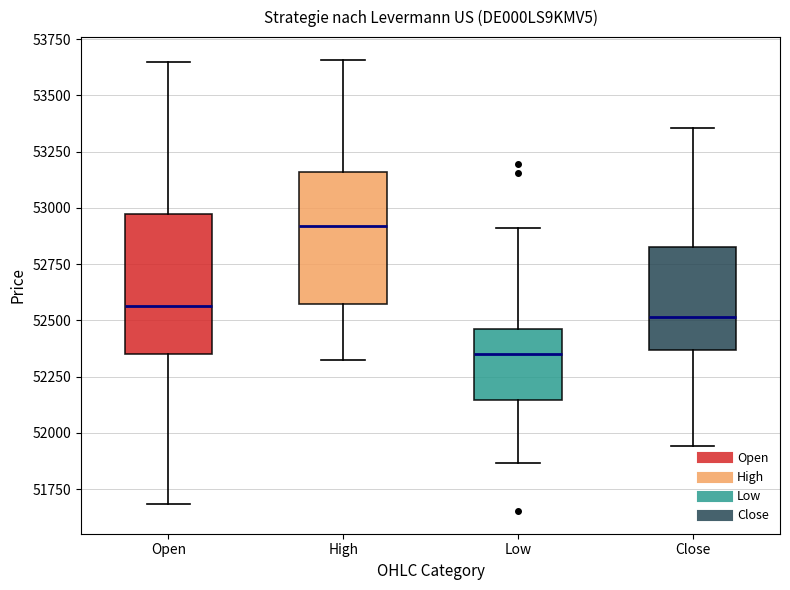

Where does the median line of the box for Close sit on the y-axis? The values are not printed on the chart, so give them approximately, as read against the axis.

52500